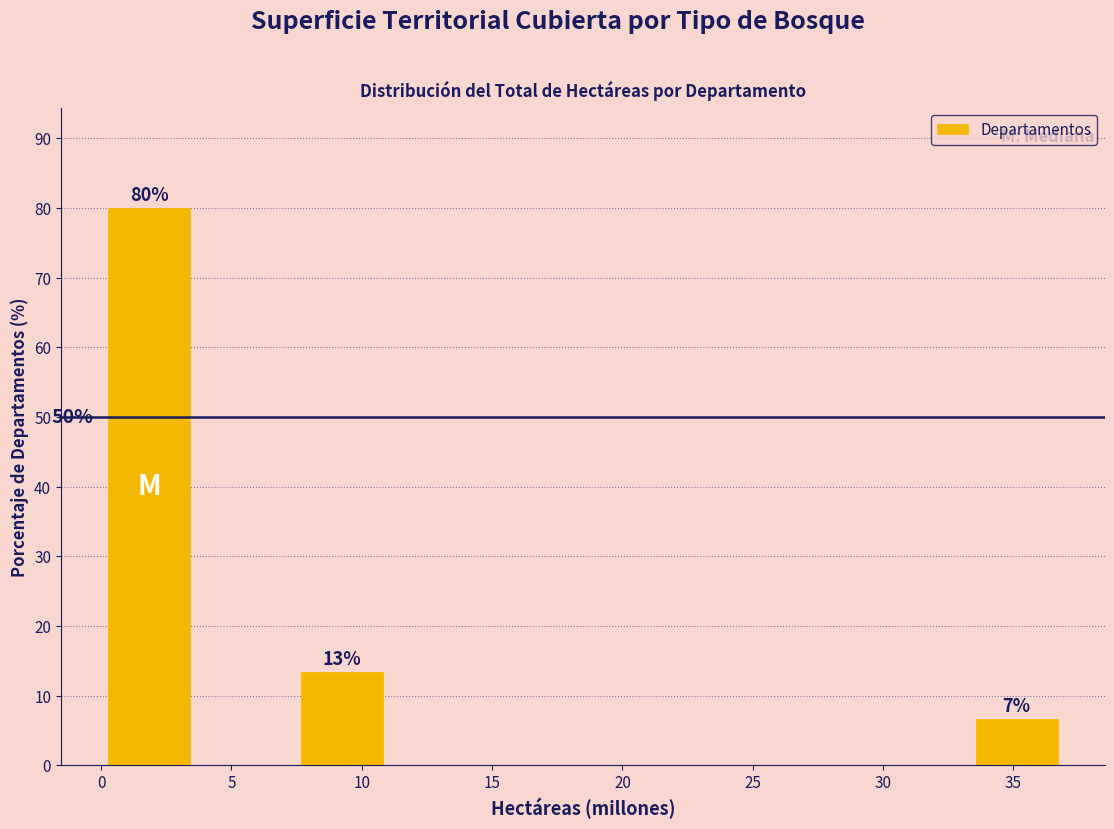

Over which range of the x-axis is the bar tallest?

0.0 to 3.5